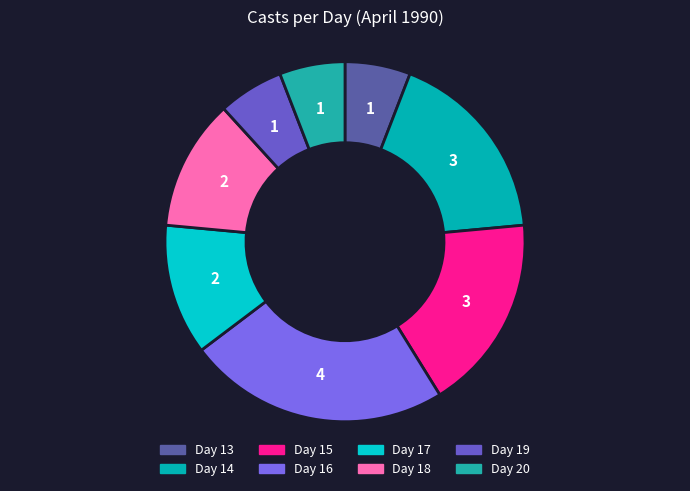

How many segments does this pie chart have?

8